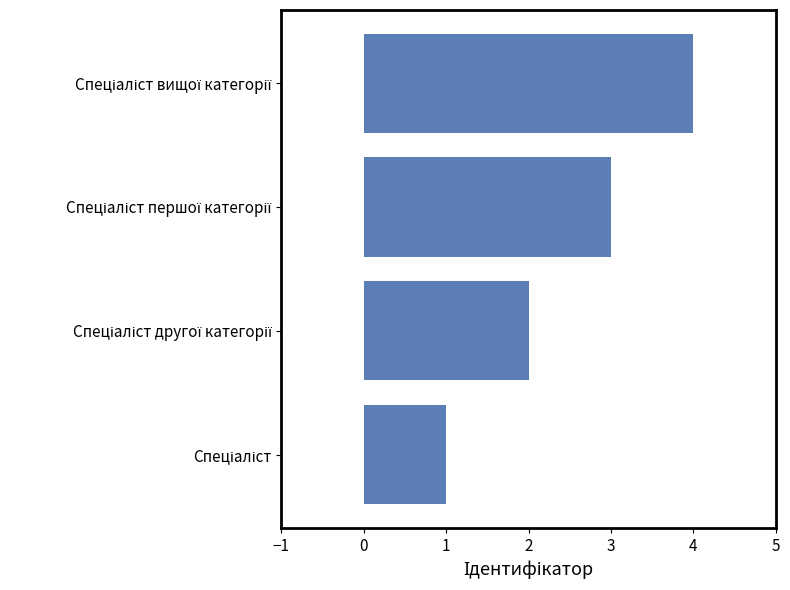

What is the difference between the maximum and minimum values?

3